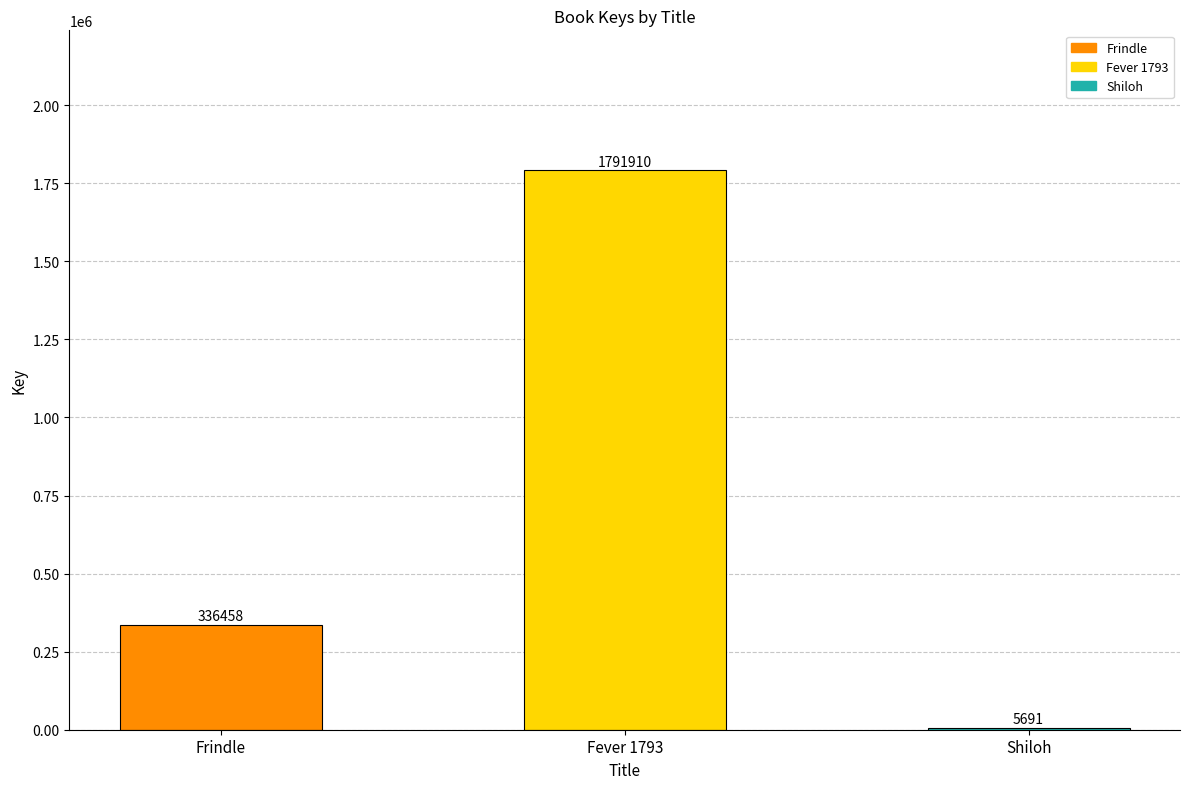

What is the difference between the values at Shiloh and Frindle?

330767